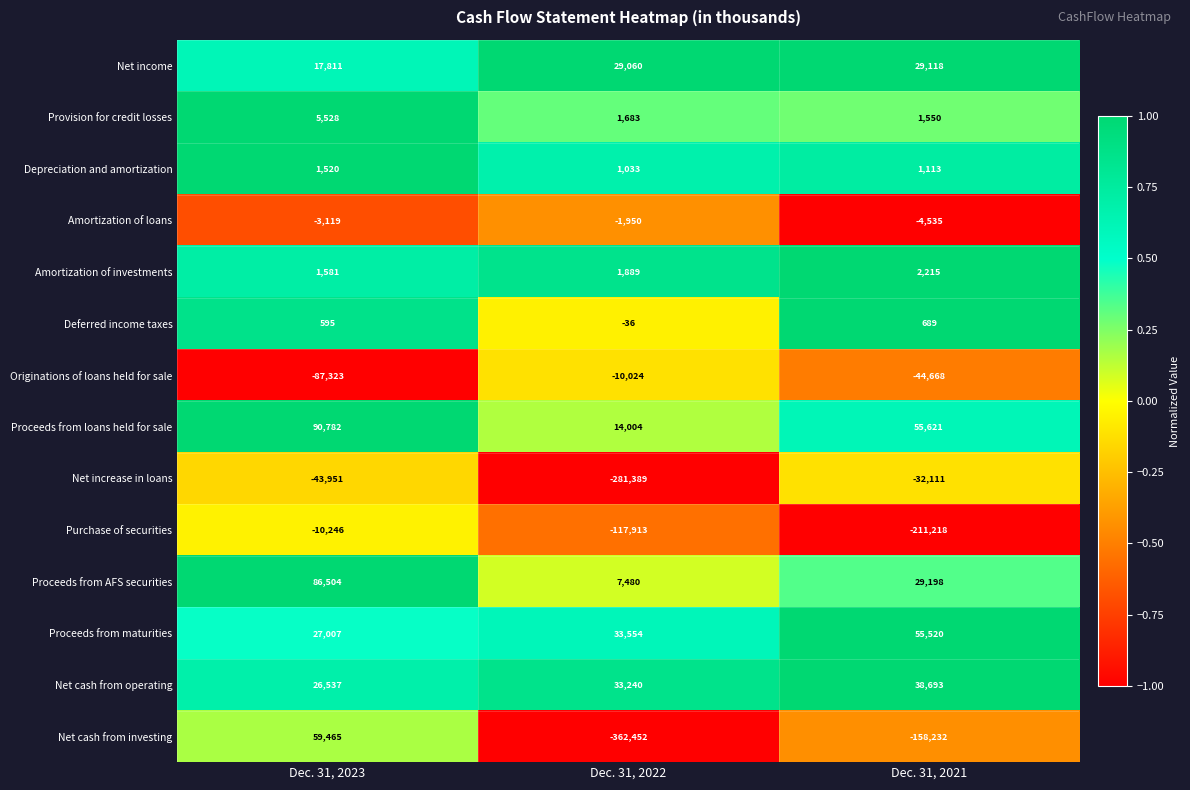

True or false: Purchase of securities has a value of -304704 at Dec. 31, 2021.

False